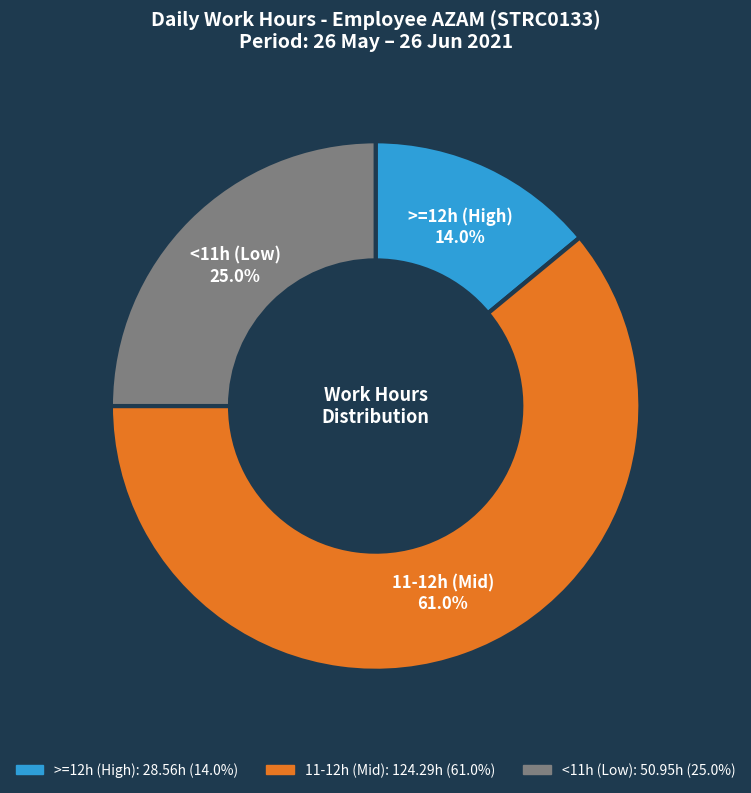

Does any single category account for the majority?

Yes